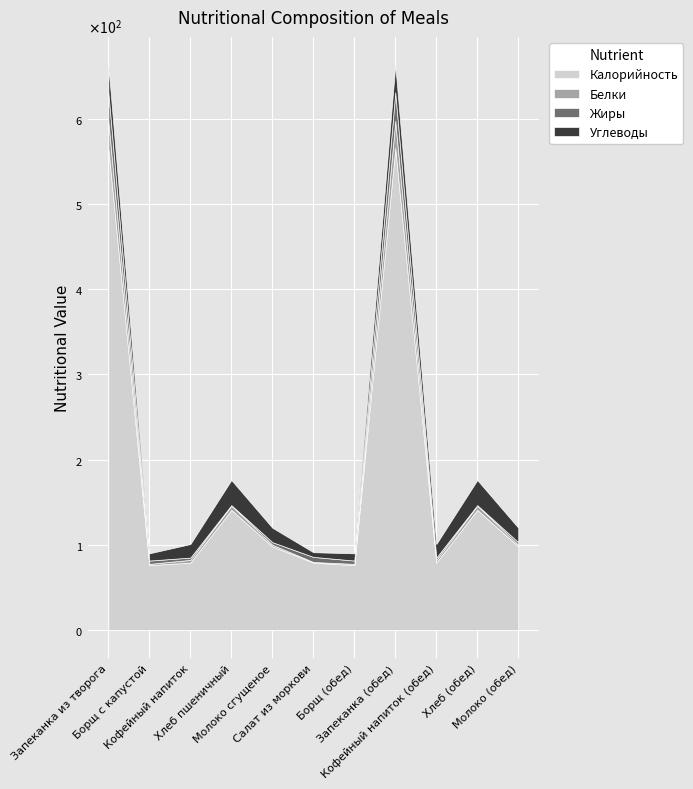

Reading left to right, what are all the values shown in this chart?

Калорийность: Запеканка из творога=566.0	Борщ с капустой=76.0	Кофейный напиток=79.0	Хлеб пшеничный=141.0	Молоко сгущеное=98.0	Салат из моркови=79.0	Борщ (обед)=76.0	Запеканка (обед)=566.0	Кофейный напиток (обед)=79.0	Хлеб (обед)=141.0	Молоко (обед)=98.0
Белки: Запеканка из творога=32.0	Борщ с капустой=1.5	Кофейный напиток=3.2	Хлеб пшеничный=5.0	Молоко сгущеное=2.0	Салат из моркови=0.7	Борщ (обед)=1.5	Запеканка (обед)=32.0	Кофейный напиток (обед)=3.2	Хлеб (обед)=5.0	Молоко (обед)=2.0
Жиры: Запеканка из творога=33.6	Борщ с капустой=3.9	Кофейный напиток=2.7	Хлеб пшеничный=0.5	Молоко сгущеное=3.0	Салат из моркови=6.0	Борщ (обед)=3.9	Запеканка (обед)=33.6	Кофейный напиток (обед)=2.7	Хлеб (обед)=0.5	Молоко (обед)=3.0
Углеводы: Запеканка из творога=31.8	Борщ с капустой=8.5	Кофейный напиток=15.9	Хлеб пшеничный=29.5	Молоко сгущеное=17.0	Салат из моркови=5.5	Борщ (обед)=8.5	Запеканка (обед)=31.8	Кофейный напиток (обед)=15.9	Хлеб (обед)=29.5	Молоко (обед)=17.0